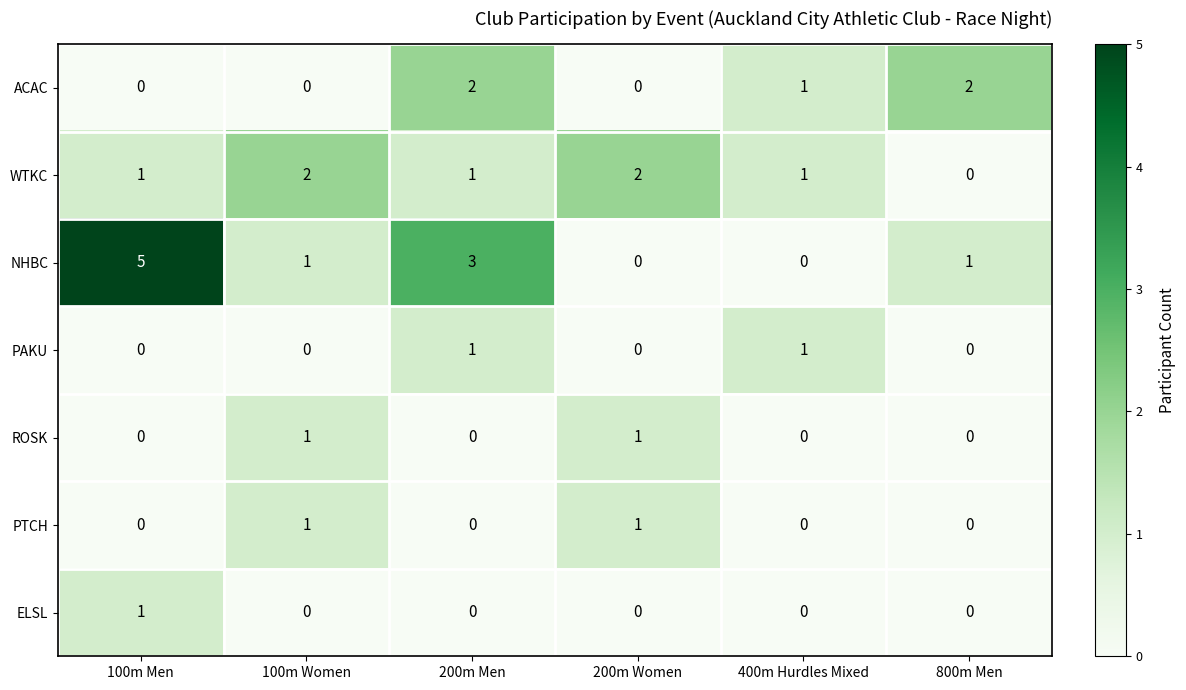

Count the NHBC values in the range 0 to 3.

5